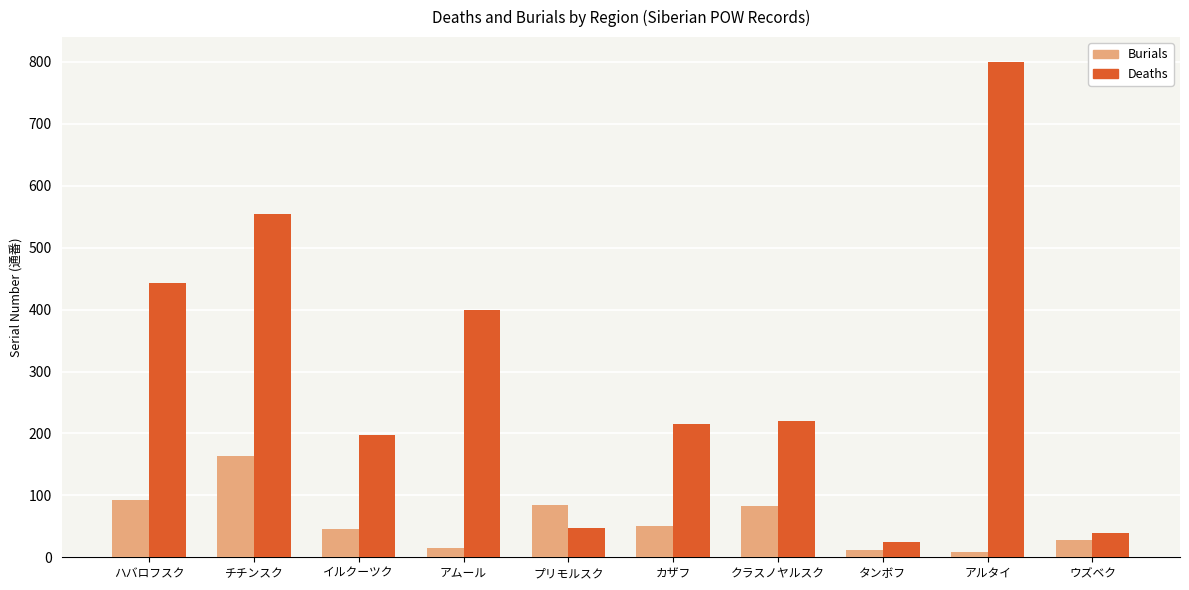

List the series in order of their overall mean, lowest first.

Burials, Deaths